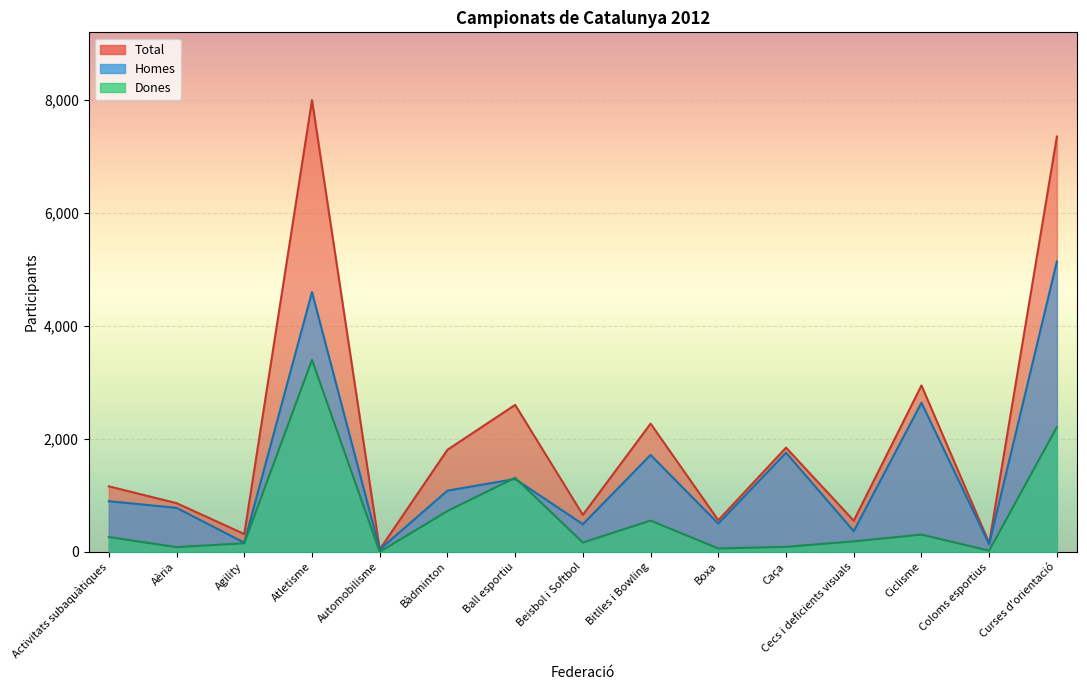

True or false: Homes and Total intersect in this chart.

False